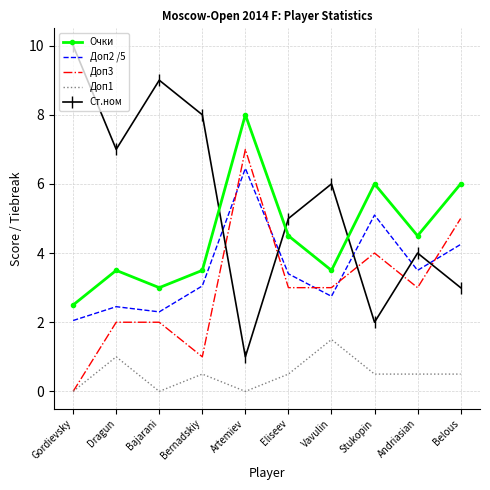

What is the approximate value of Доп1 at Belous?

0.5